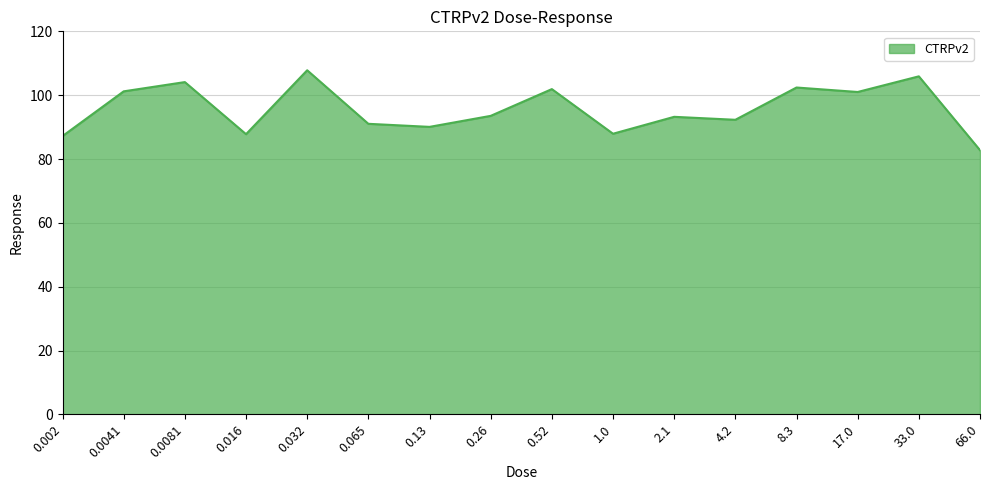

What is the approximate value at 0.0041?

101.2